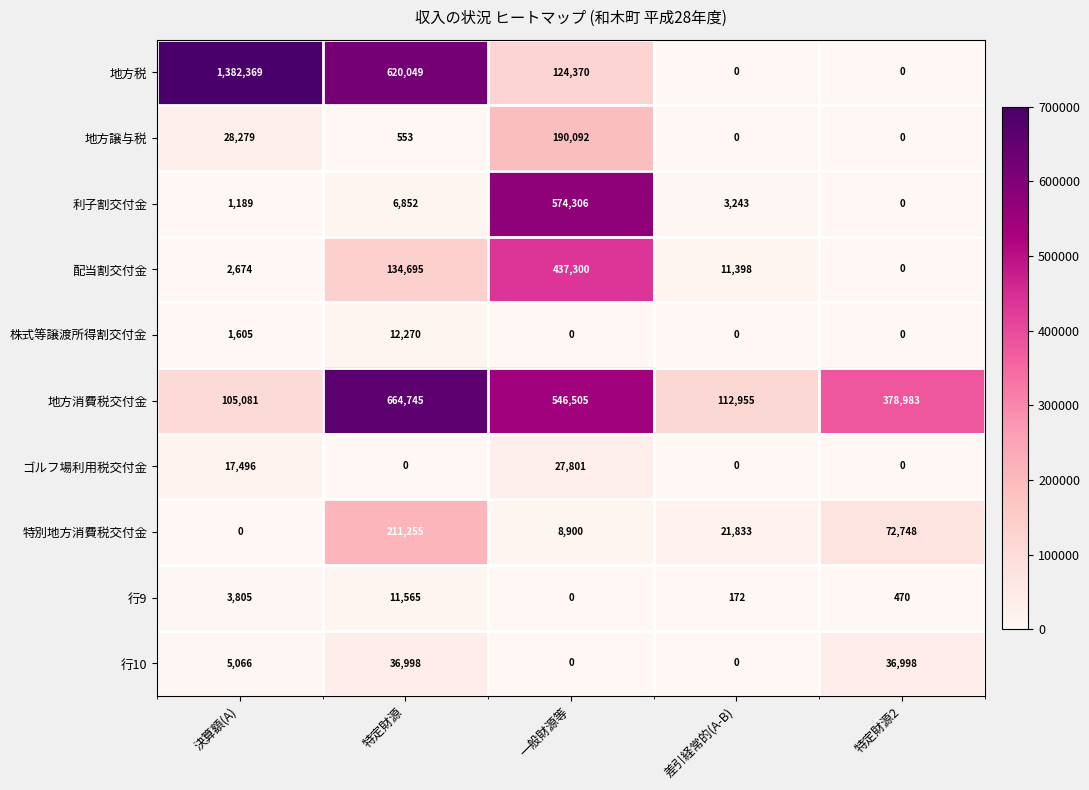

Is it true that ゴルフ場利用税交付金 equals -9810 at 差引経常的(A-B)?

False